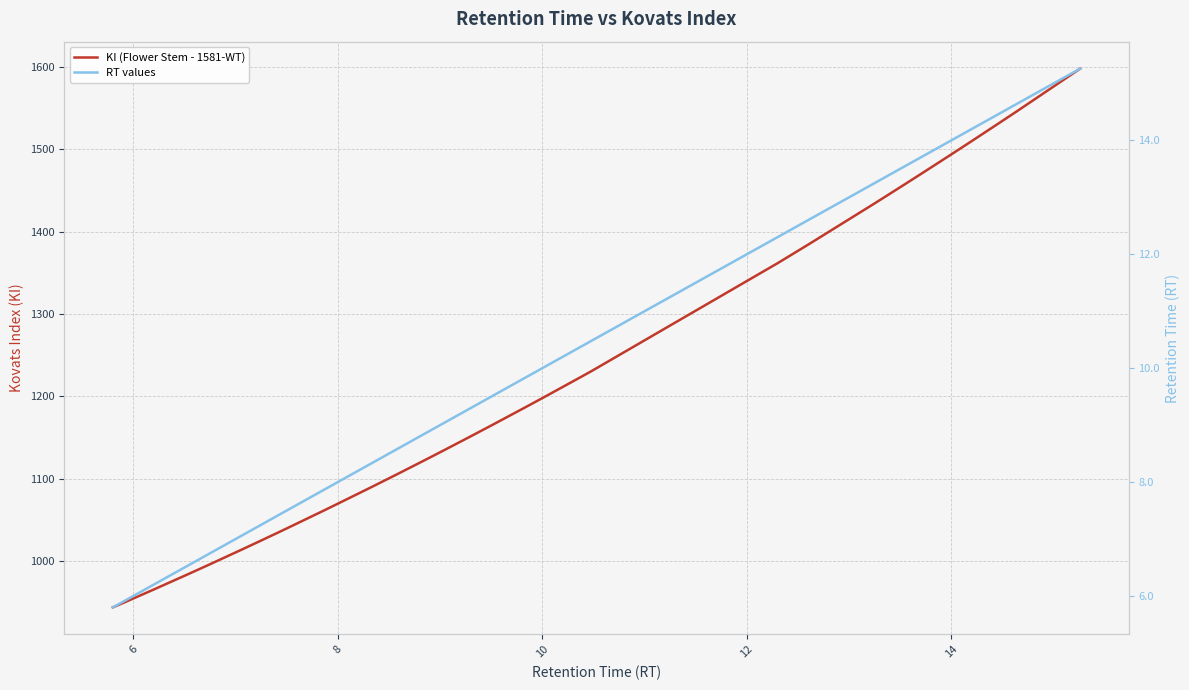

At how many categories does at least one series exceed 1201?

18